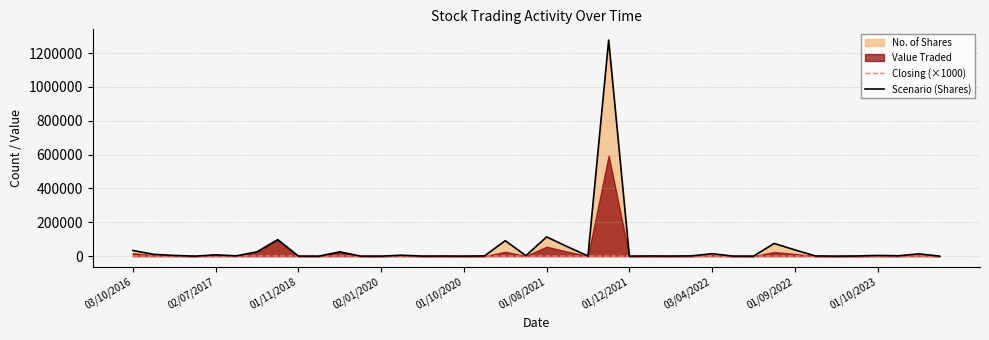

True or false: Scenario (Shares) has a value of 23400 at 03/04/2022.

False